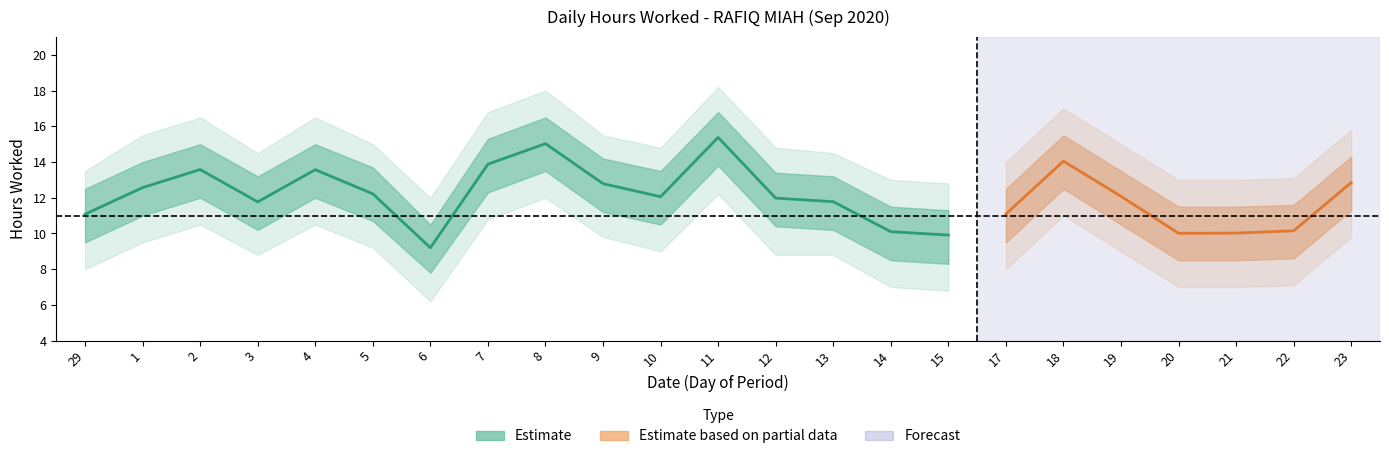

Reading left to right, what are all the values shown in this chart?

Hours Worked: 29=11.1	1=12.6	2=13.6	3=11.8	4=13.6	5=12.2	6=9.2	7=13.9	8=15.0	9=12.8	10=12.1	11=15.4	12=12.0	13=11.8	14=10.1	15=9.9	17=11.1	18=14.1	19=12.1	20=10.0	21=10.0	22=10.2	23=12.8
Upper Bound: 29=12.5	1=14.0	2=15.0	3=13.2	4=15.0	5=13.7	6=10.5	7=15.3	8=16.5	9=14.2	10=13.5	11=16.8	12=13.4	13=13.2	14=11.5	15=11.3	17=12.5	18=15.5	19=13.5	20=11.5	21=11.5	22=11.6	23=14.3
Lower Bound: 29=9.5	1=11.0	2=12.0	3=10.2	4=12.0	5=10.7	6=7.8	7=12.3	8=13.5	9=11.2	10=10.5	11=13.8	12=10.4	13=10.2	14=8.5	15=8.3	17=9.5	18=12.5	19=10.5	20=8.5	21=8.5	22=8.6	23=11.3
Outer Upper: 29=13.5	1=15.5	2=16.5	3=14.5	4=16.5	5=15.0	6=12.0	7=16.8	8=18.0	9=15.5	10=14.8	11=18.2	12=14.8	13=14.5	14=13.0	15=12.8	17=14.0	18=17.0	19=15.0	20=13.0	21=13.0	22=13.1	23=15.8
Outer Lower: 29=8.0	1=9.5	2=10.5	3=8.8	4=10.5	5=9.2	6=6.2	7=10.8	8=12.0	9=9.8	10=9.0	11=12.2	12=8.8	13=8.8	14=7.0	15=6.8	17=8.0	18=11.0	19=9.0	20=7.0	21=7.0	22=7.1	23=9.8